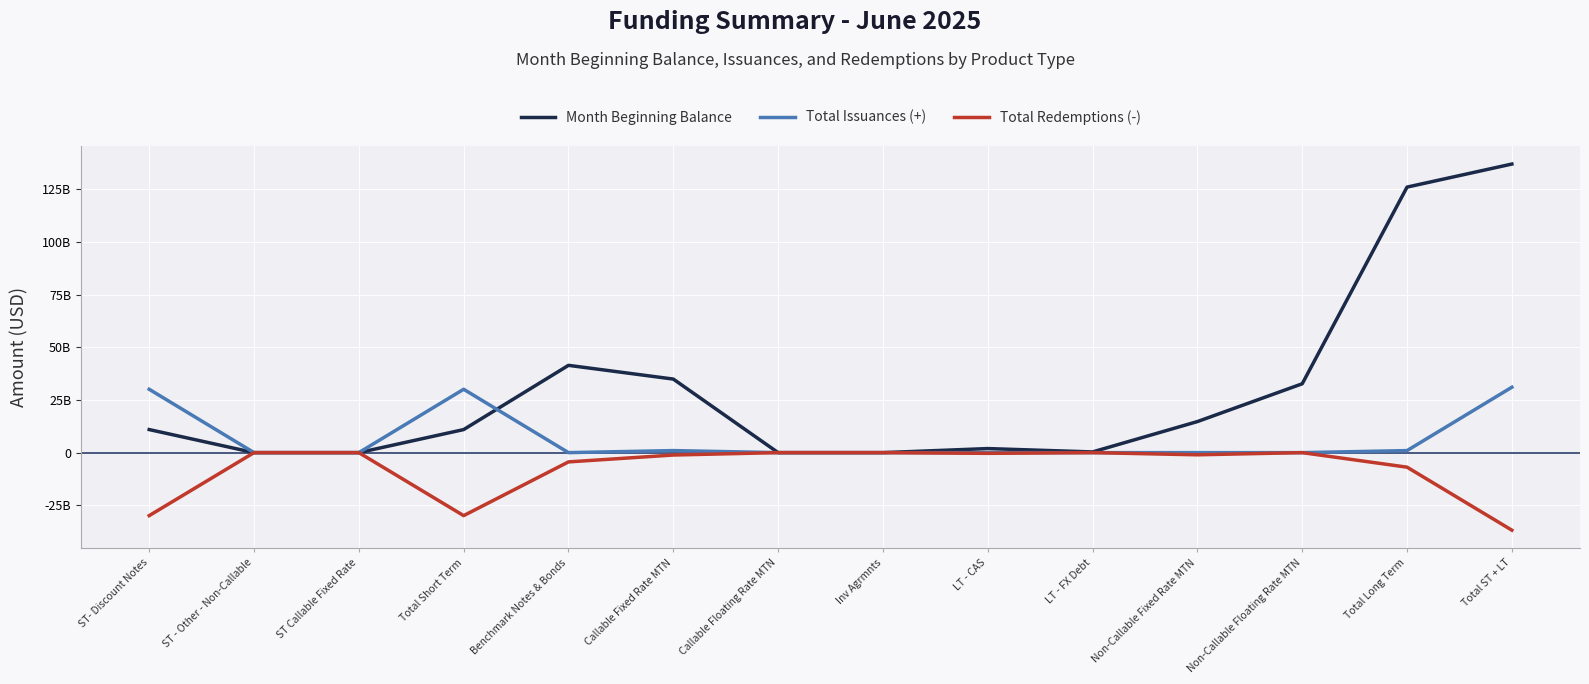

True or false: Total Issuances (+) has a value of 0.0 at Benchmark Notes & Bonds.

True